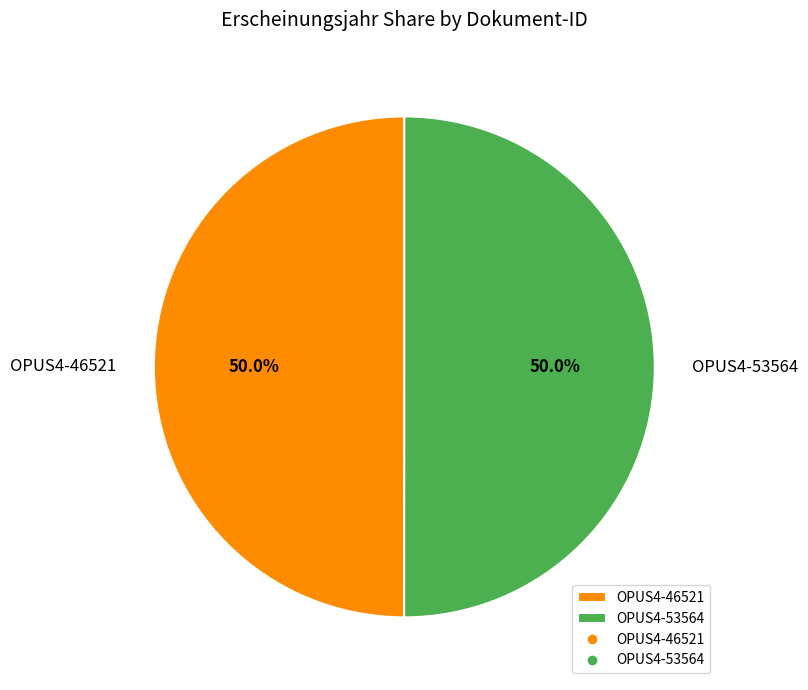

What percentage do OPUS4-46521 and OPUS4-53564 together represent?

100.0%